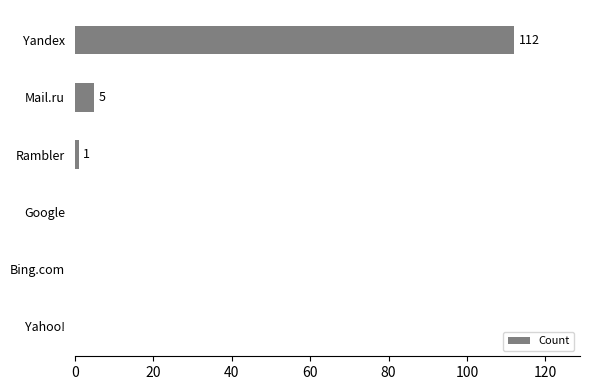

How many categories are shown in the chart?

6